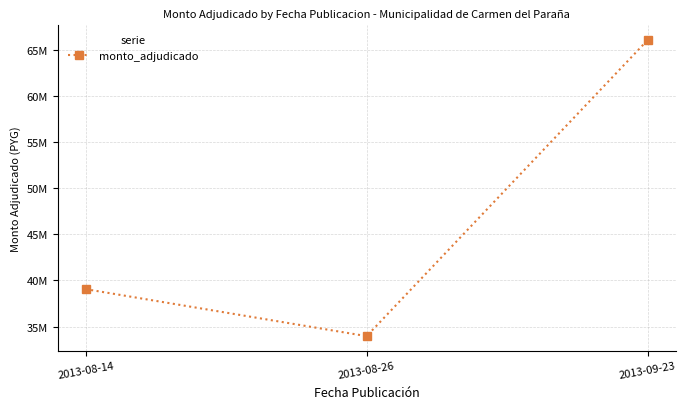

What is the sum of all values?

139064608